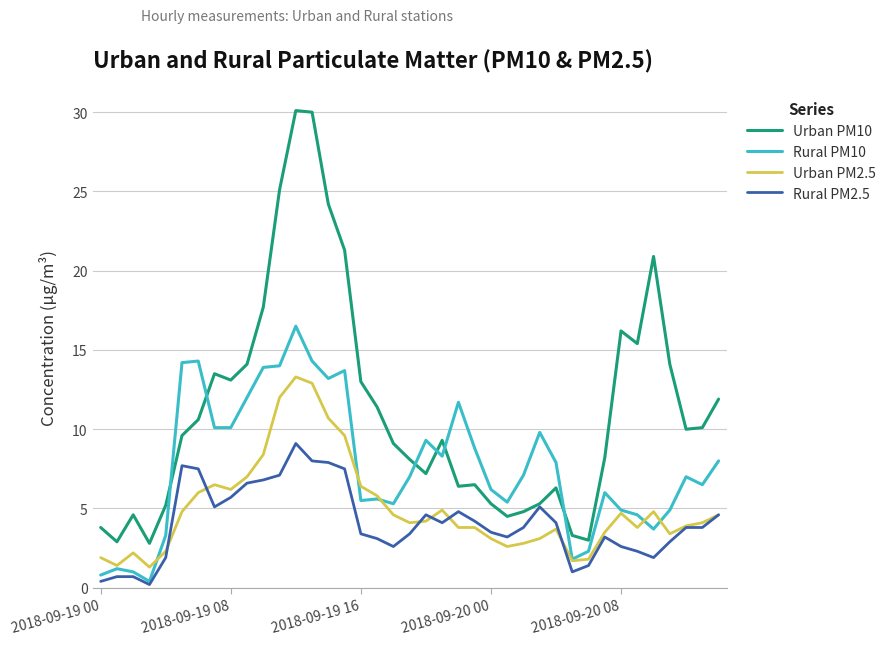

What is the maximum value shown in the chart?

30.1